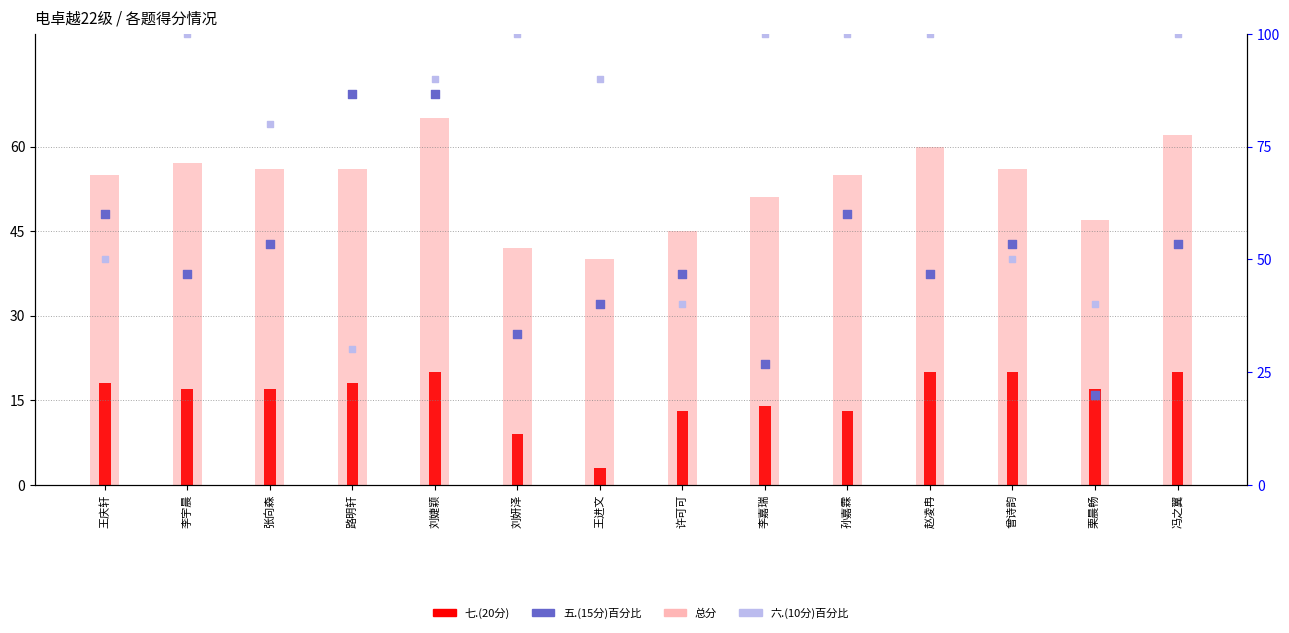

What is the total value across all series at 赵凌冉?

226.7